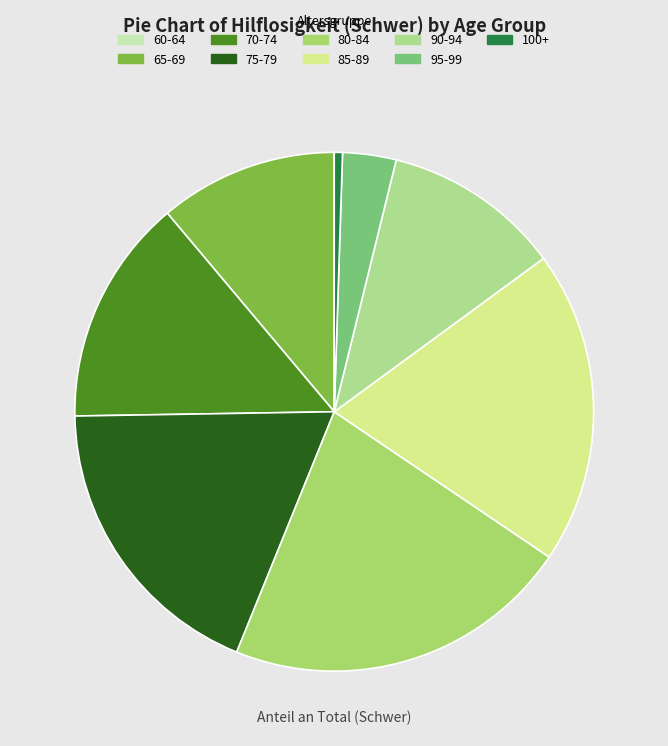

Combined, do 95-99 and 100+ account for over 50%?

No